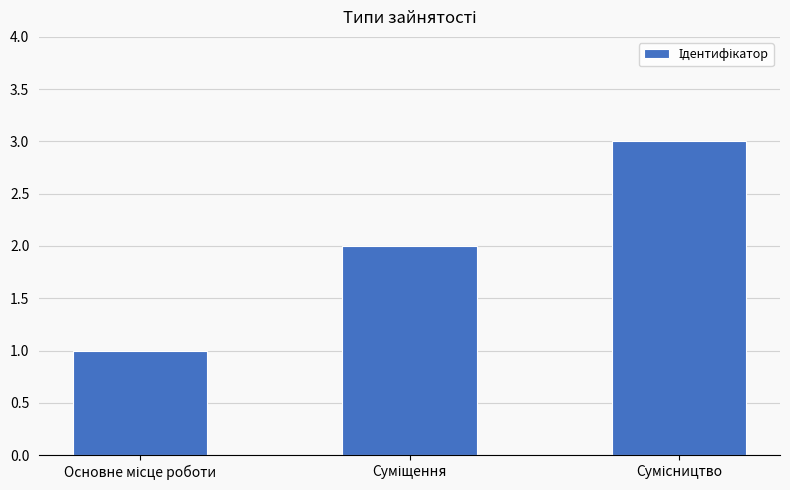

What is the sum of all values?

6